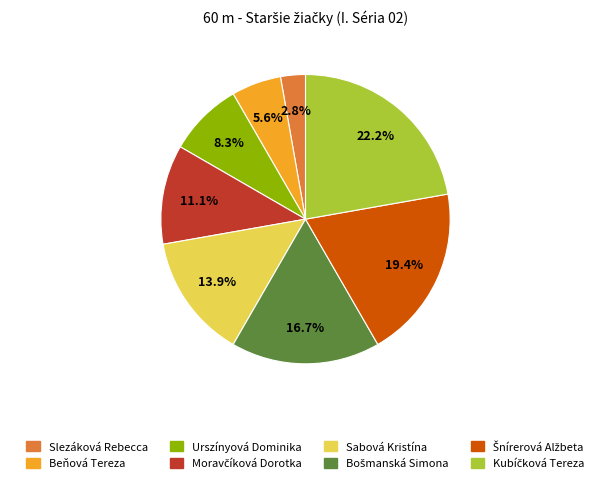

Is there a majority slice in this chart?

No